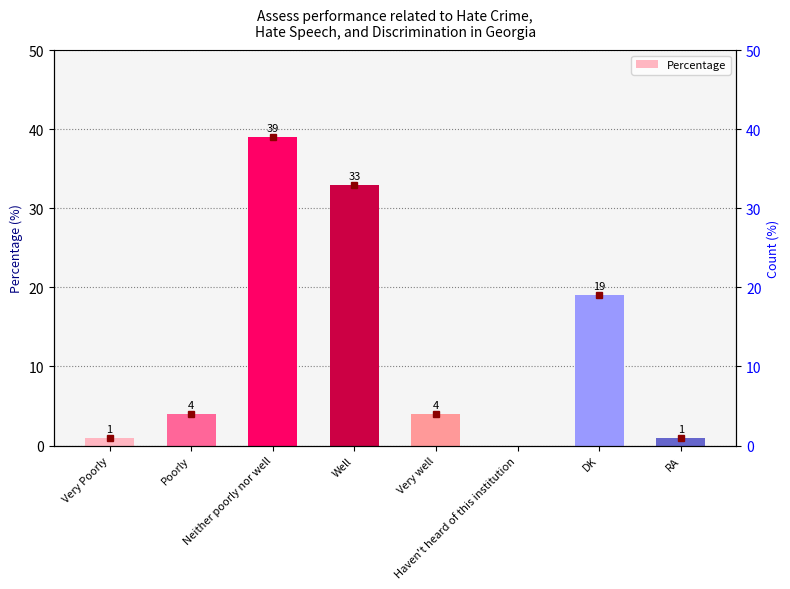

Reading right to left, list all the values displayed in this chart.

1	19	0	4	33	39	4	1